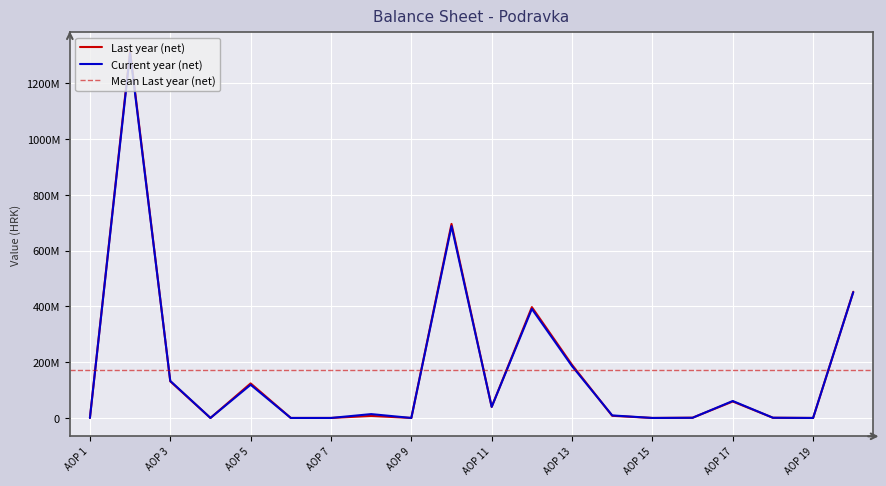

The value of Last year (net) at AOP 14 is 7710488. True or false?

True